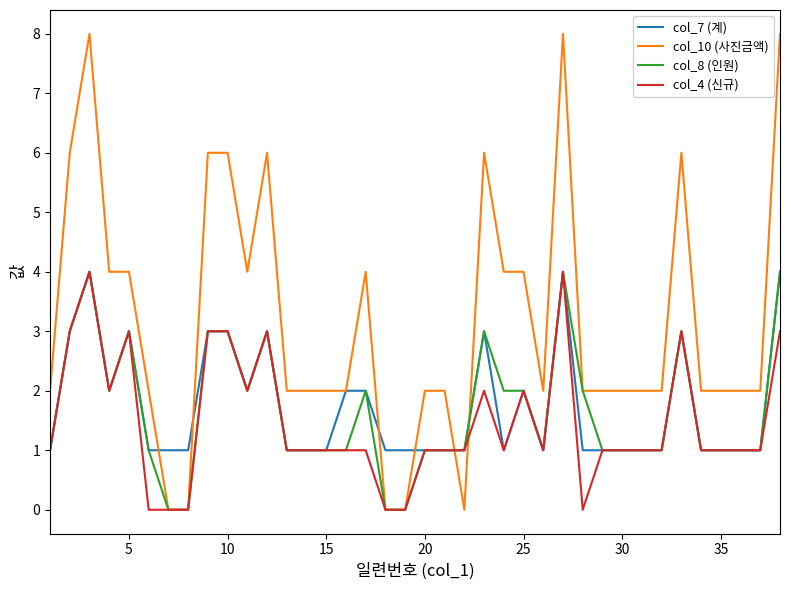

Which series has the widest spread of values?

col_10 (사진금액)